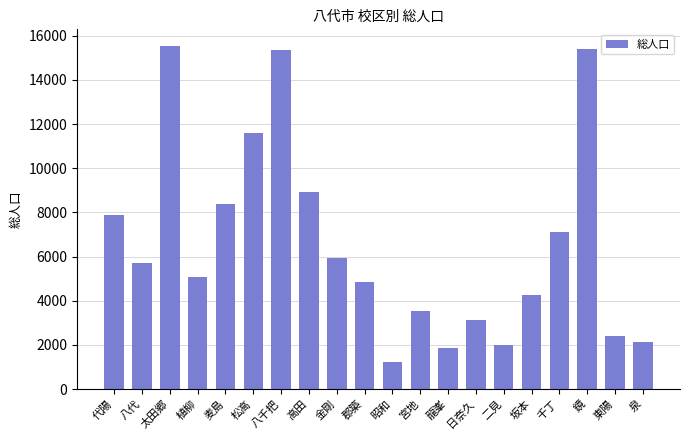

What value does the data have at 坂本?

4268